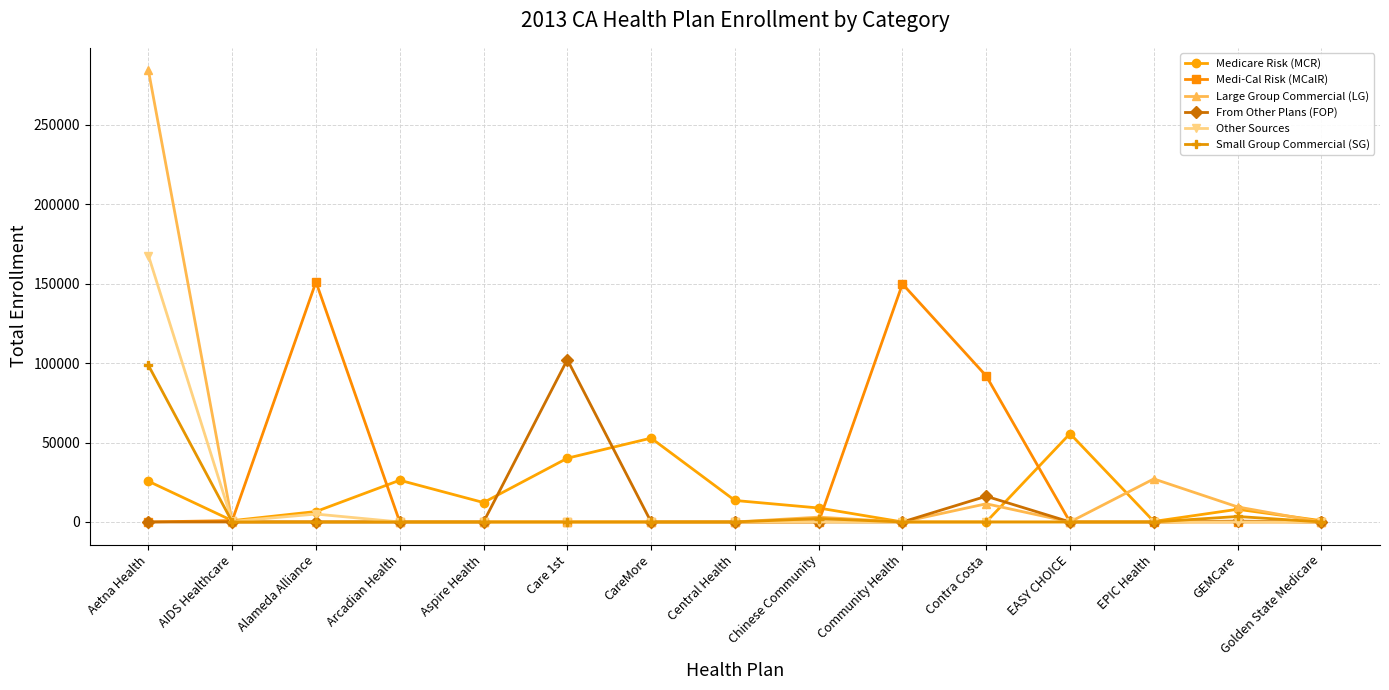

Count the number of categories in the chart.

15